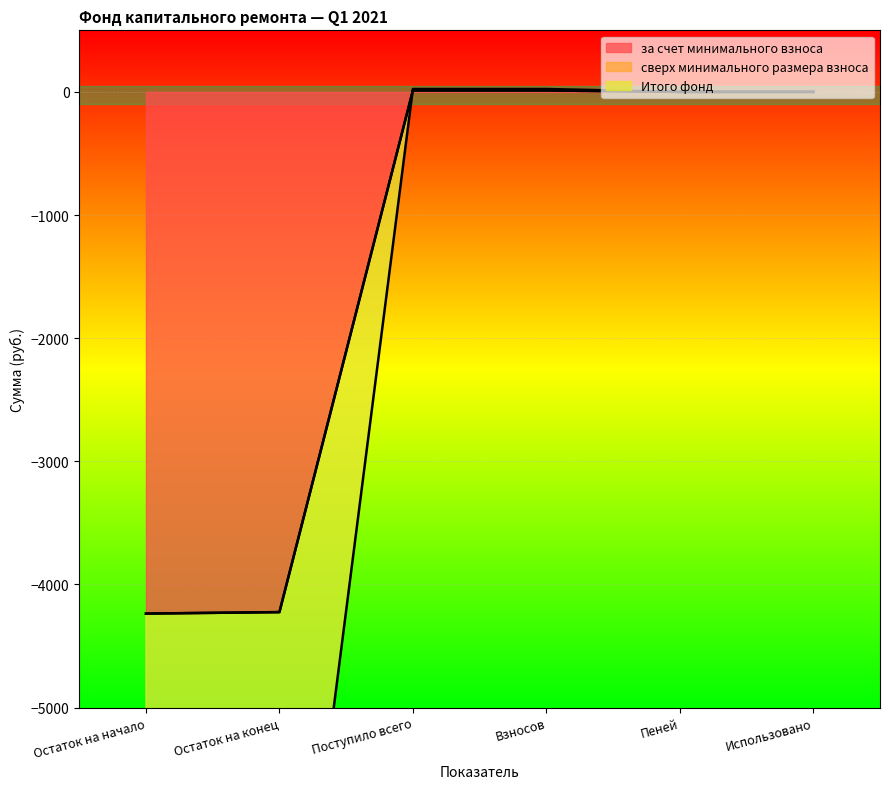

At which label does за счет минимального взноса first exceed 0?

Поступило всего